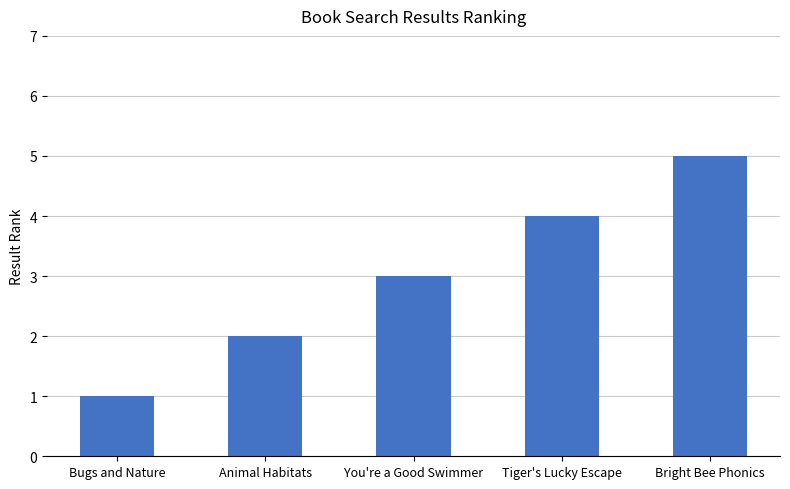

Does the chart contain any negative values?

No